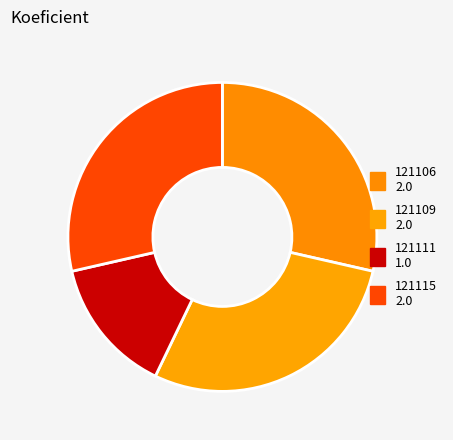

Which has a higher value, 121106 or 121109?

121106